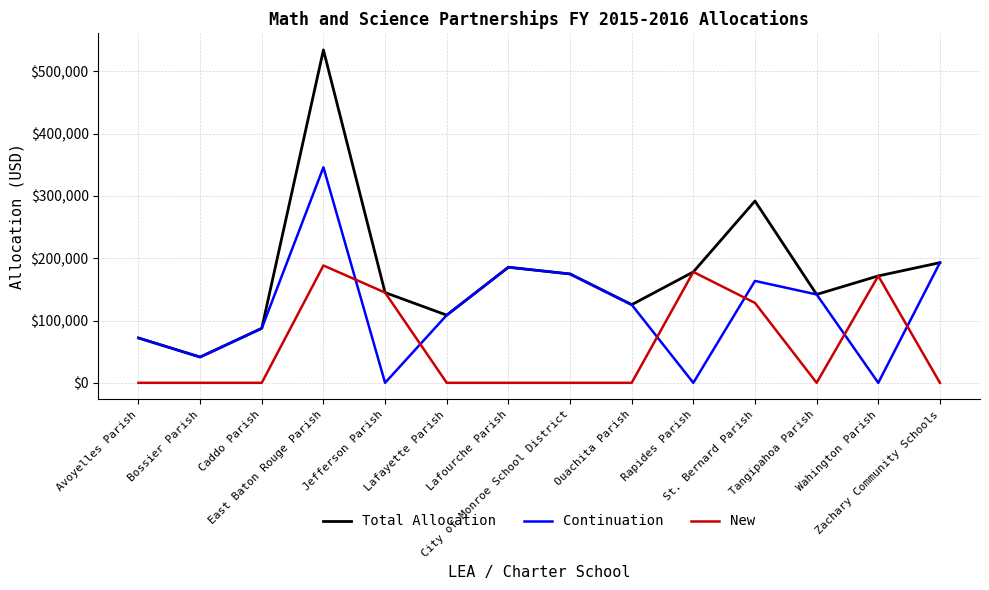

True or false: New and Continuation intersect in this chart.

True